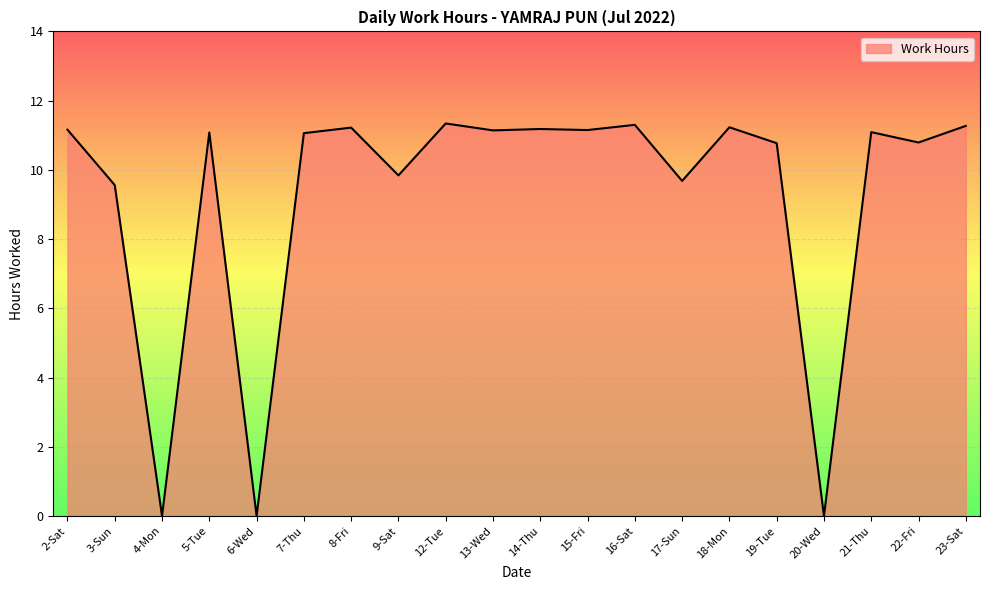

What is the difference between the values at 3-Sun and 19-Tue?

1.2